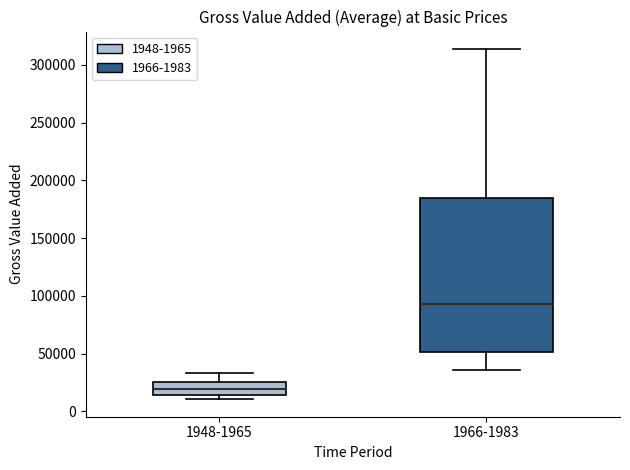

Reading left to right, read every box against the y-axis: the position of its median line, the range the box covers, and the ends of its whiskers. The values are not printed on the chart, so give them approximately, as read against the axis.

1948-1965: median 20000, box 15000 to 25000, whiskers 10000 to 35000
1966-1983: median 95000, box 50000 to 185000, whiskers 35000 to 315000